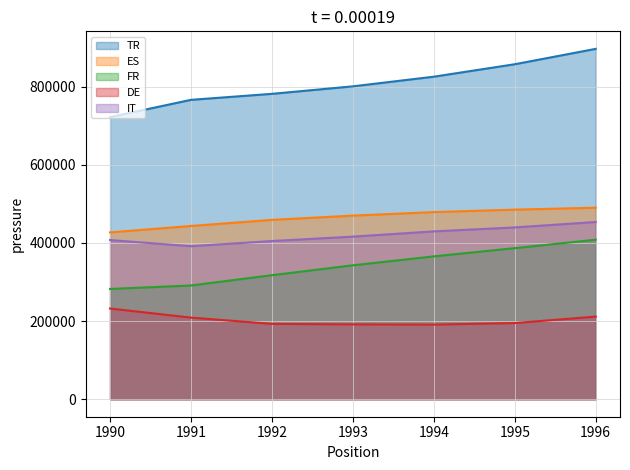

True or false: ES has more than 1 interior local peaks.

False